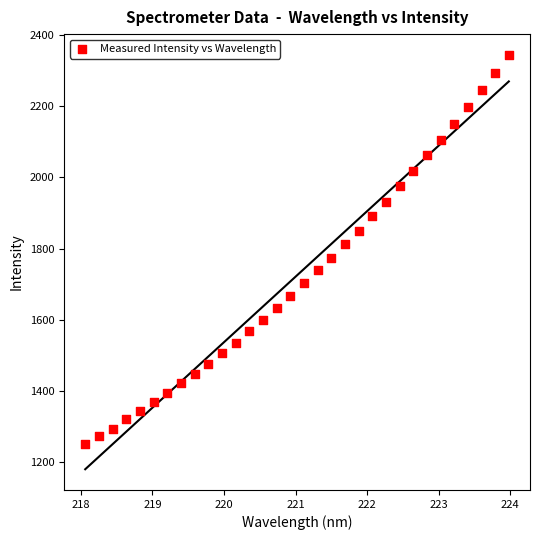

What is the range of Y values (max minus min)?

1092.8